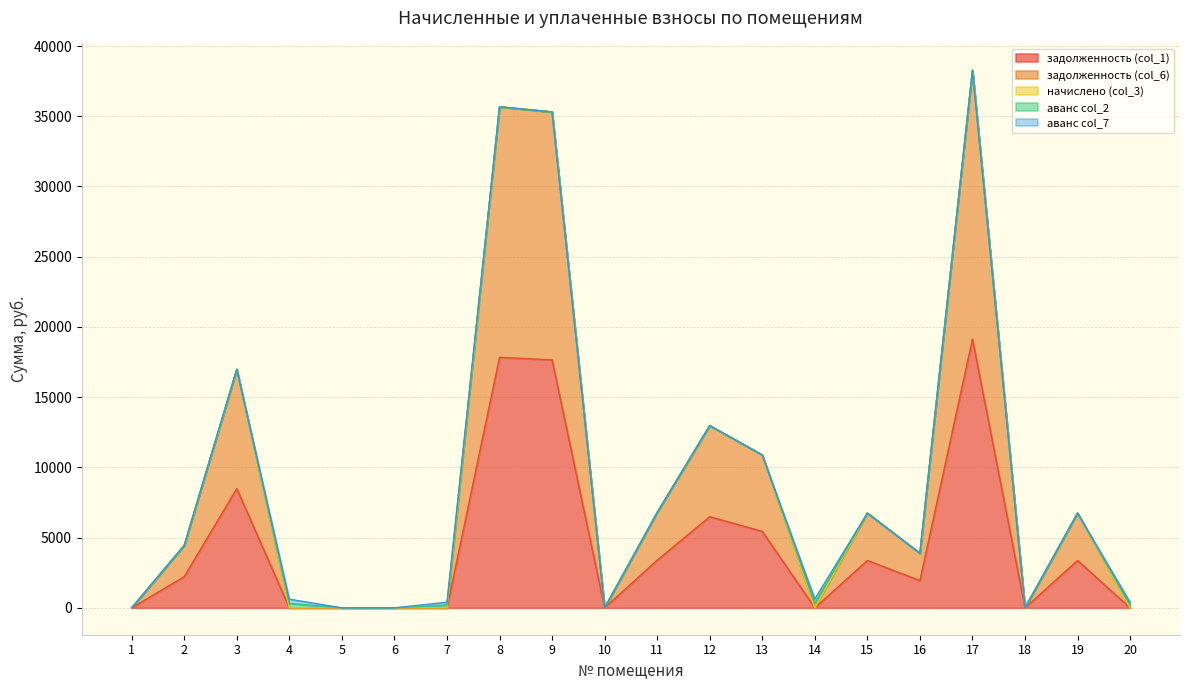

What is the total value across all series at 15?

6744.8